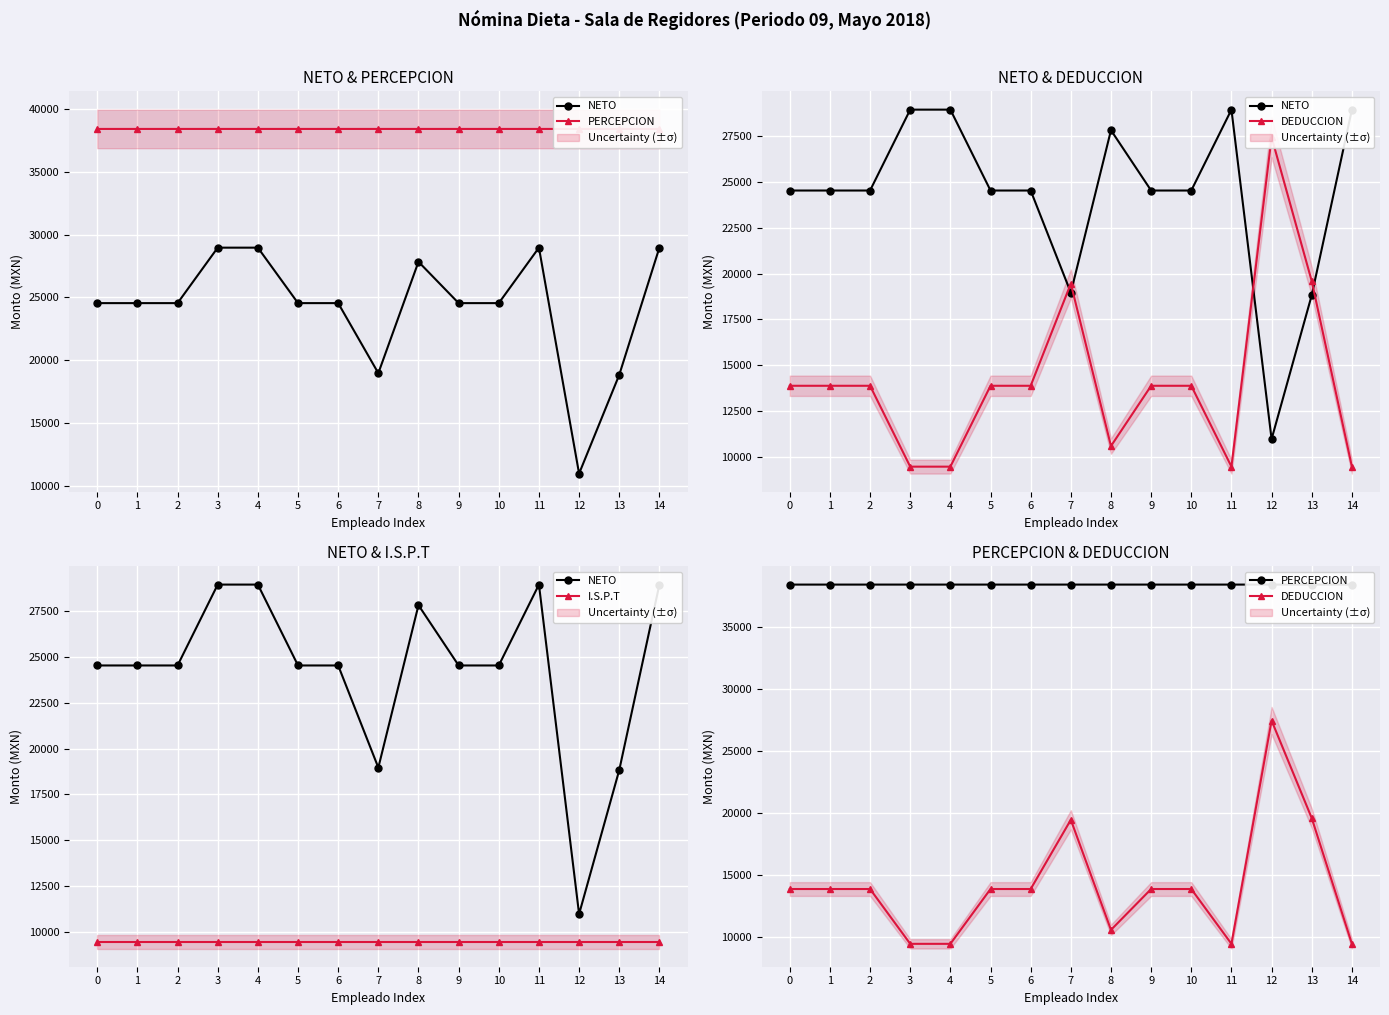

Is it true that PERCEPCION equals 38424.3 at 8?

True